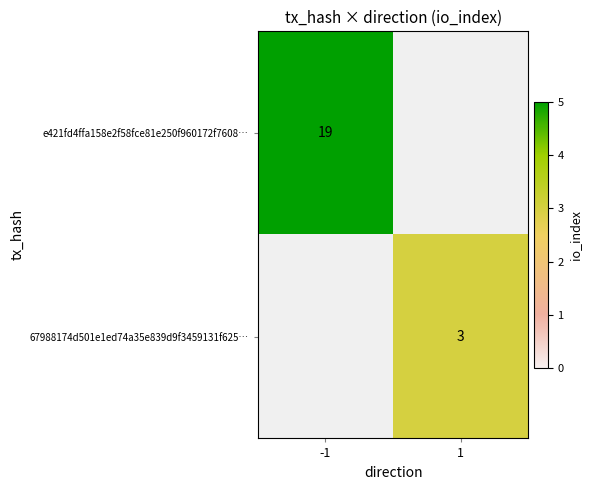

How many data points does each series have?

2